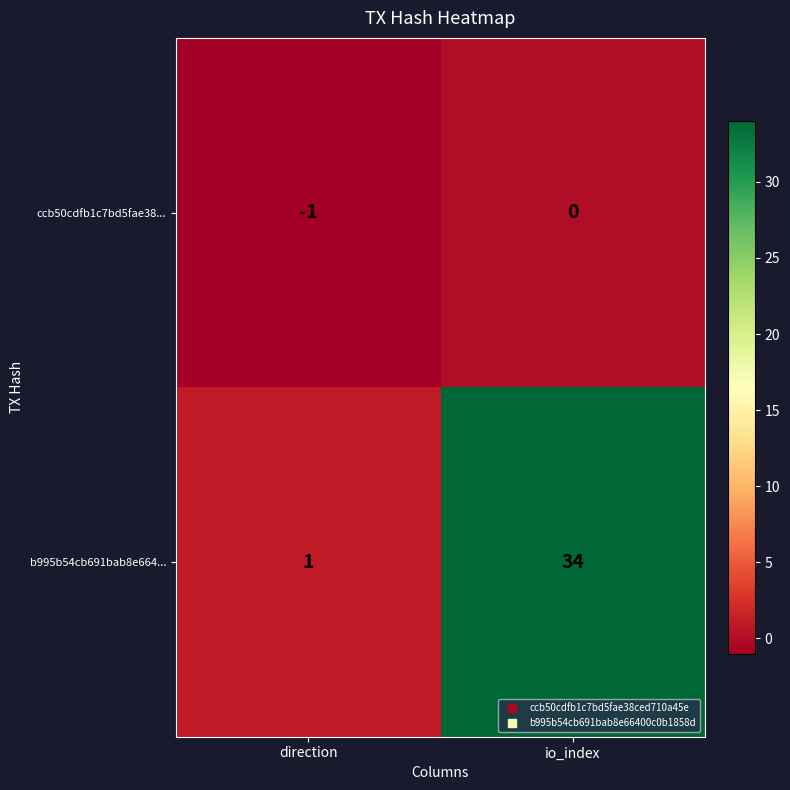

The value of ccb50cdfb1c7bd5fae38... at direction is -1. True or false?

True